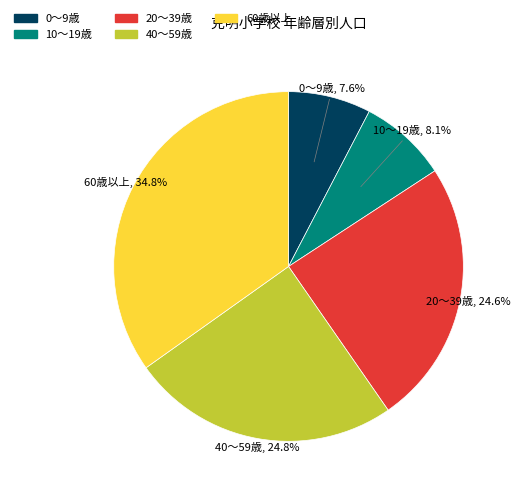

Is there any slice that represents more than half of the pie?

No